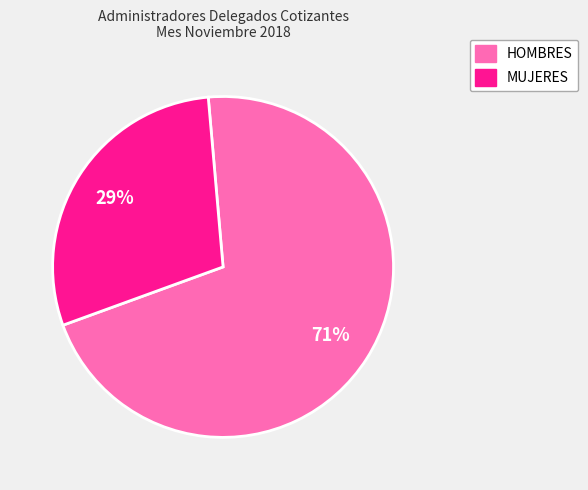

What percentage is the MUJERES slice, to the nearest percent?

29%